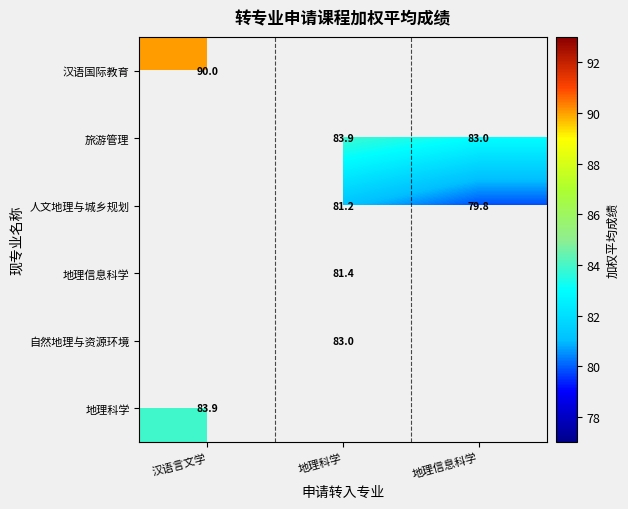

Which label corresponds to the smallest value in the chart?

地理信息科学